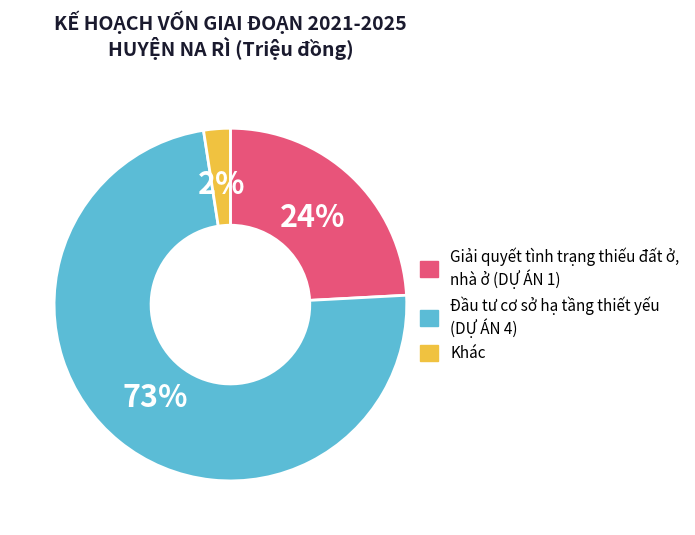

Is there a majority slice in this chart?

Yes